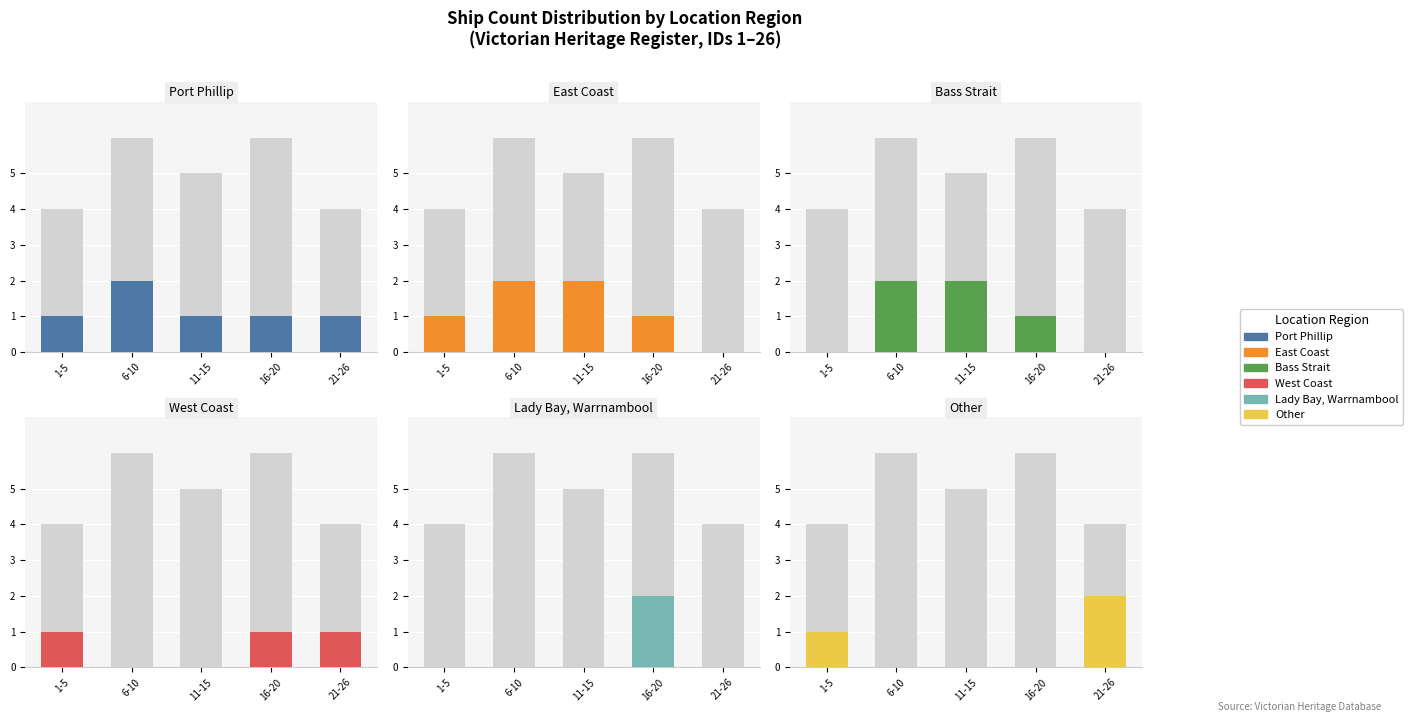

At how many categories does at least one series exceed 0?

5